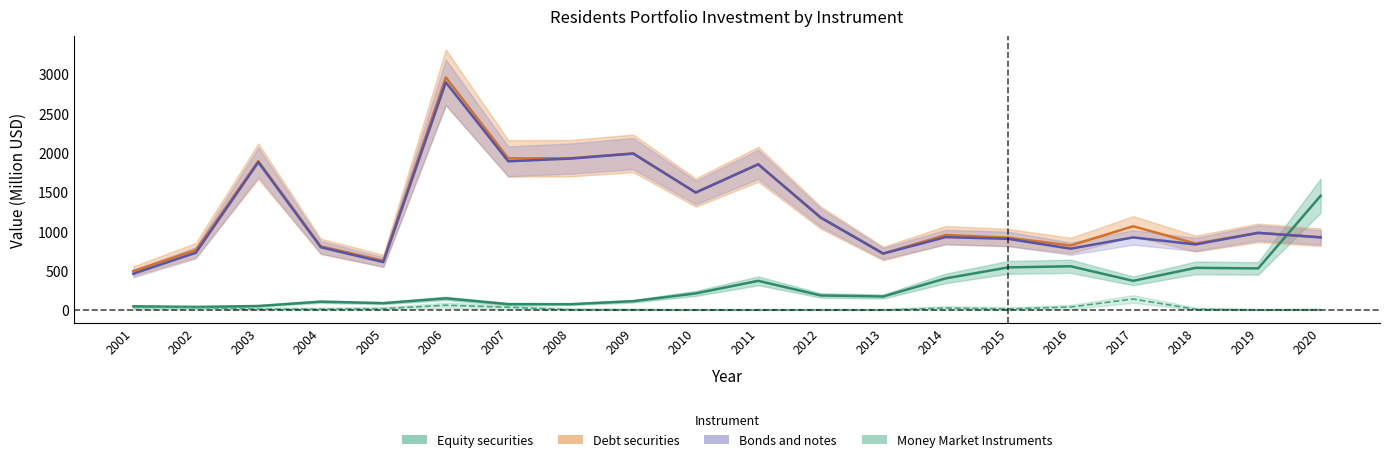

How many interior local peaks does the Debt securities series have?

7